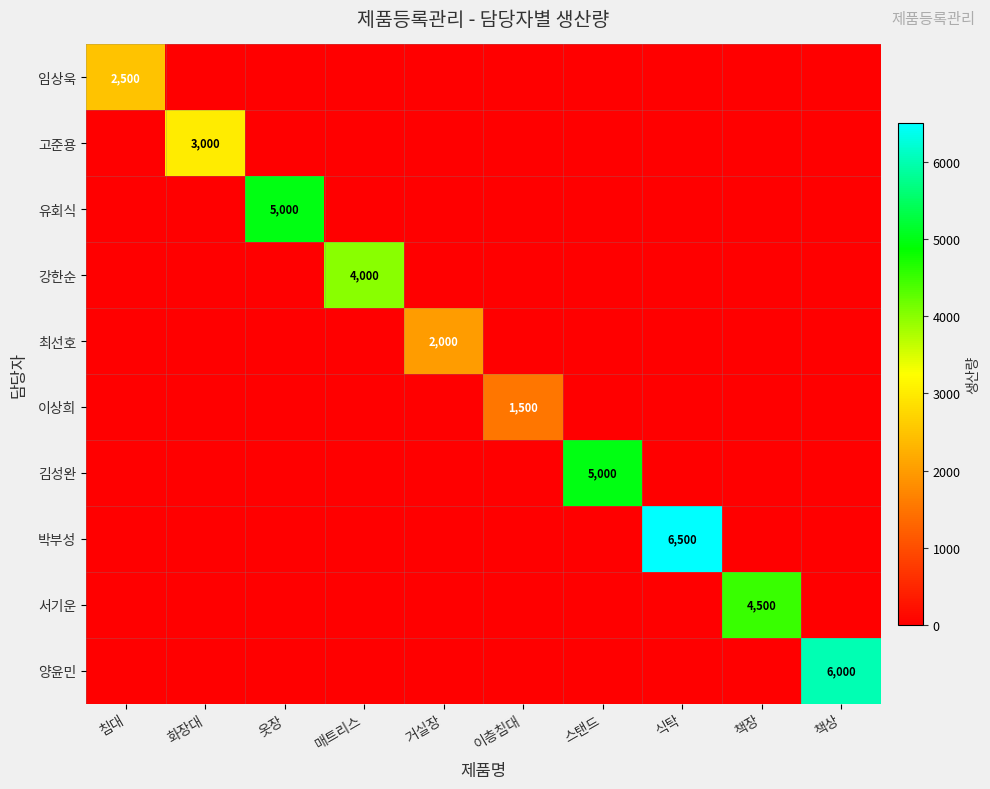

At which category does the chart reach its peak across all series?

식탁